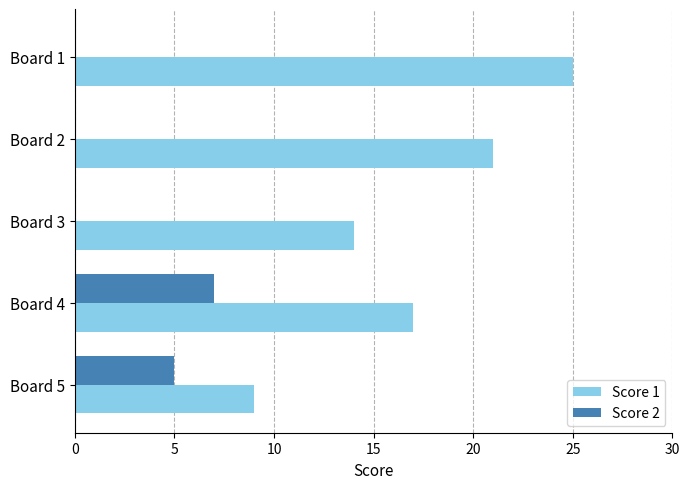

What is the total value across all series at Board 3?

14